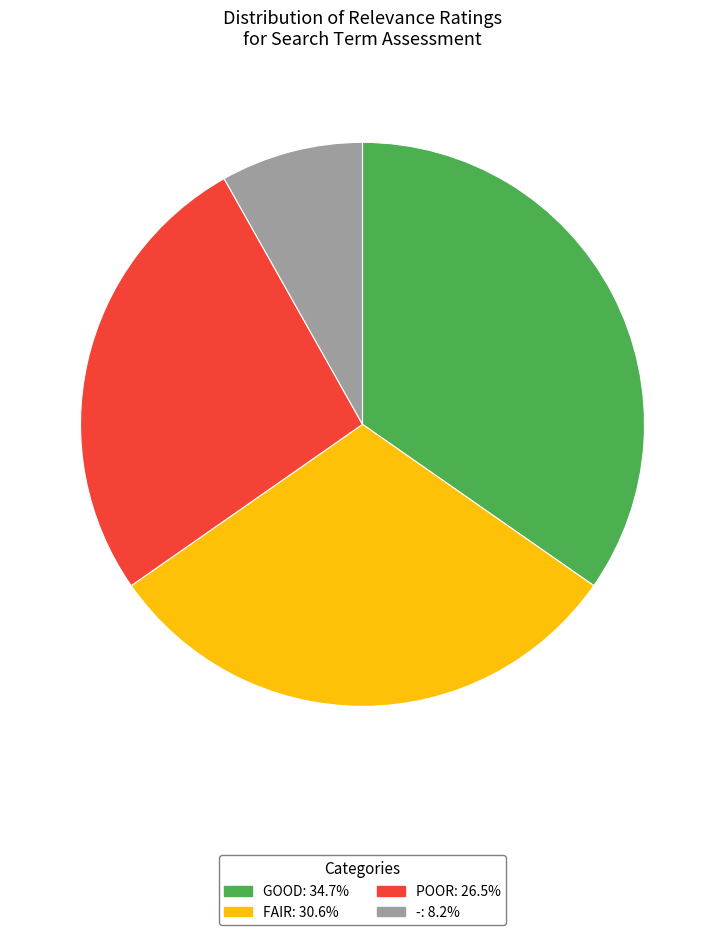

Is there any slice that represents more than half of the pie?

No